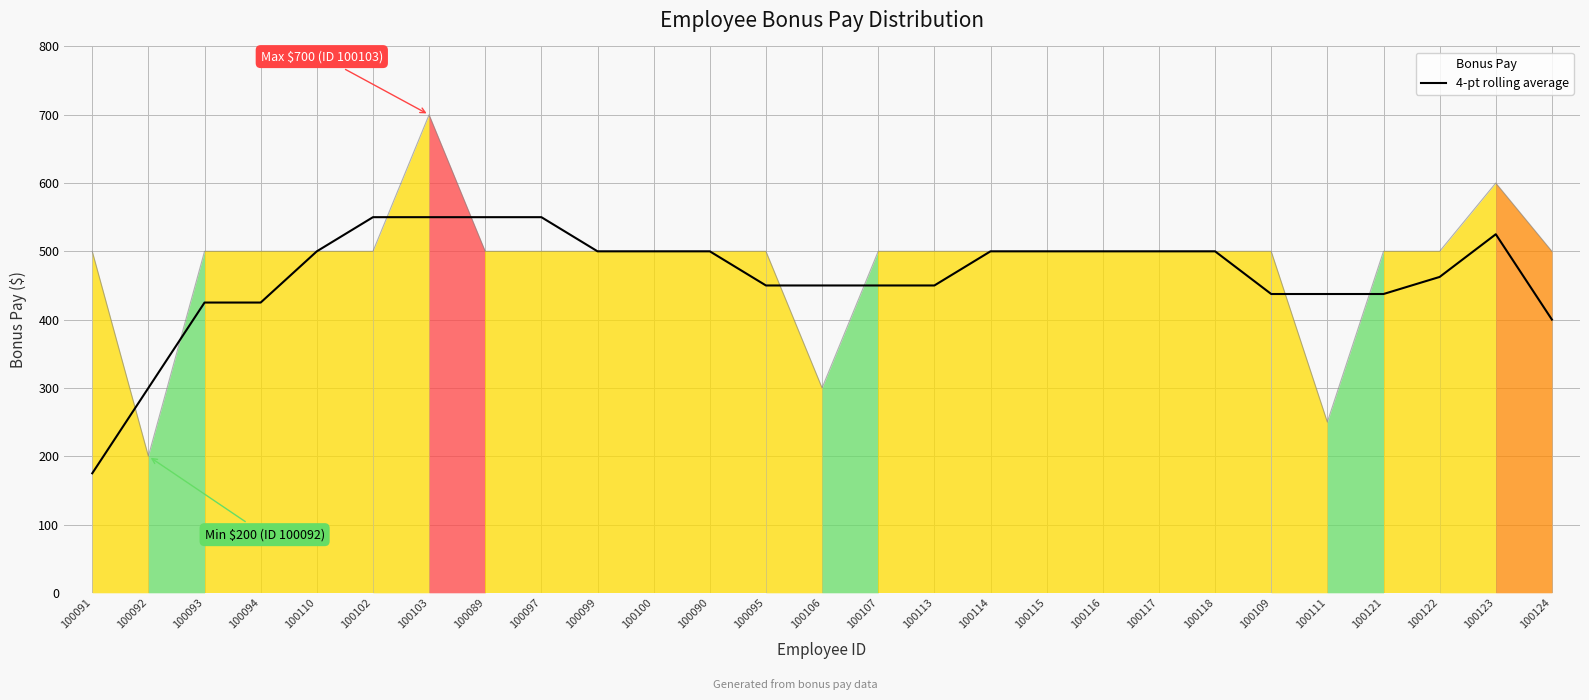

Is it true that the value at 100121 is 252.9?

False